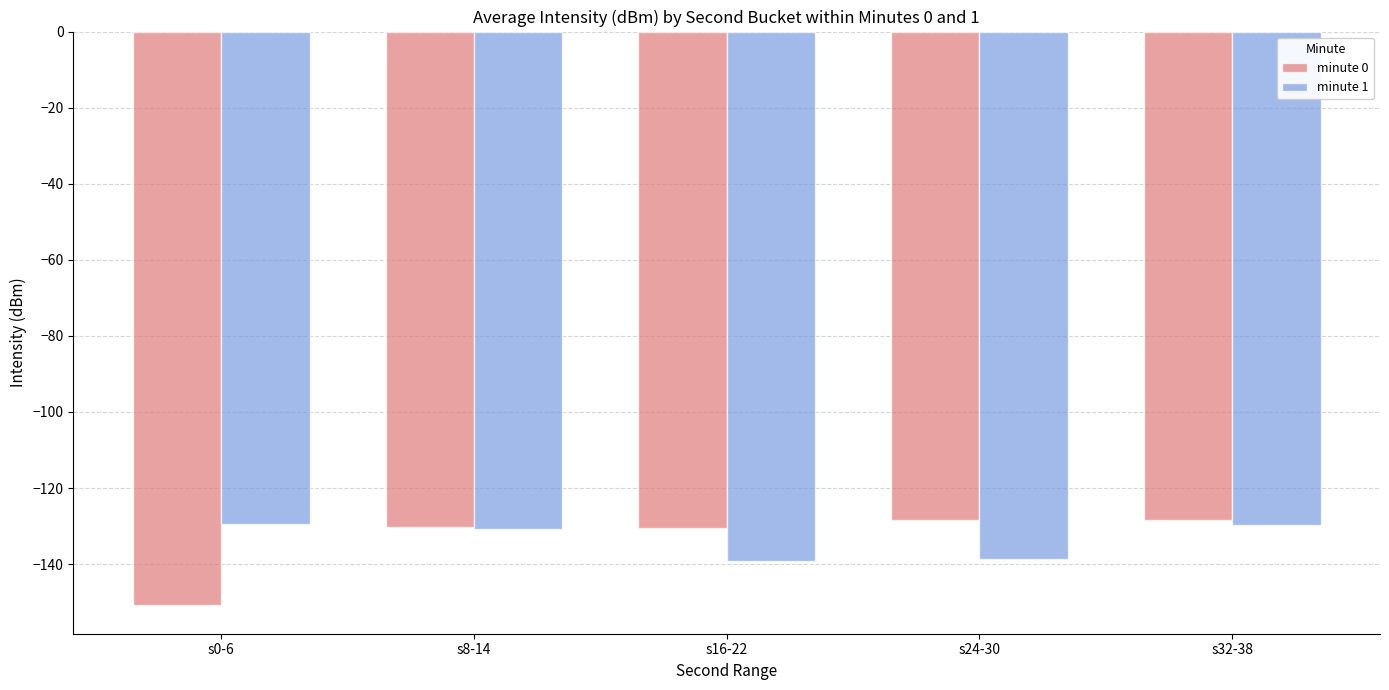

At which label does minute 0 reach its minimum?

s0-6